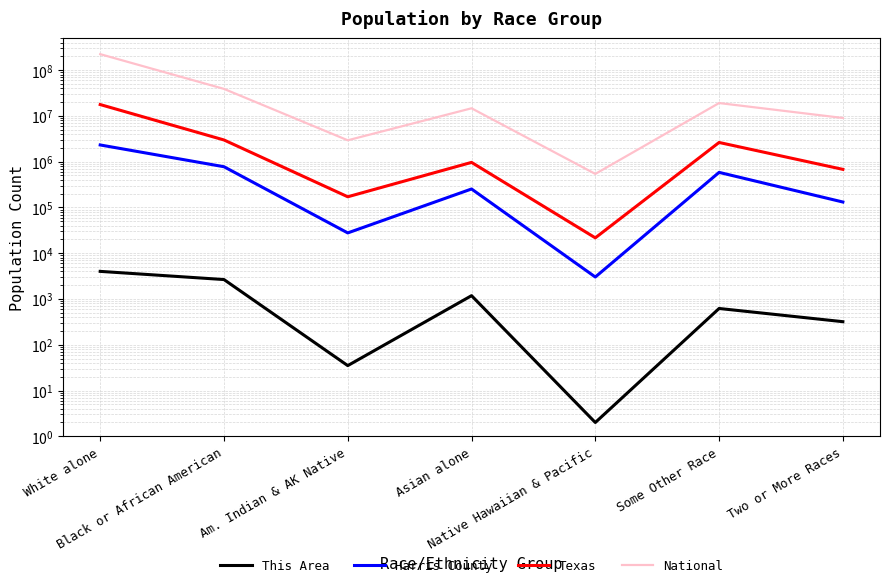

At which category is the sum across all series the highest?

White alone